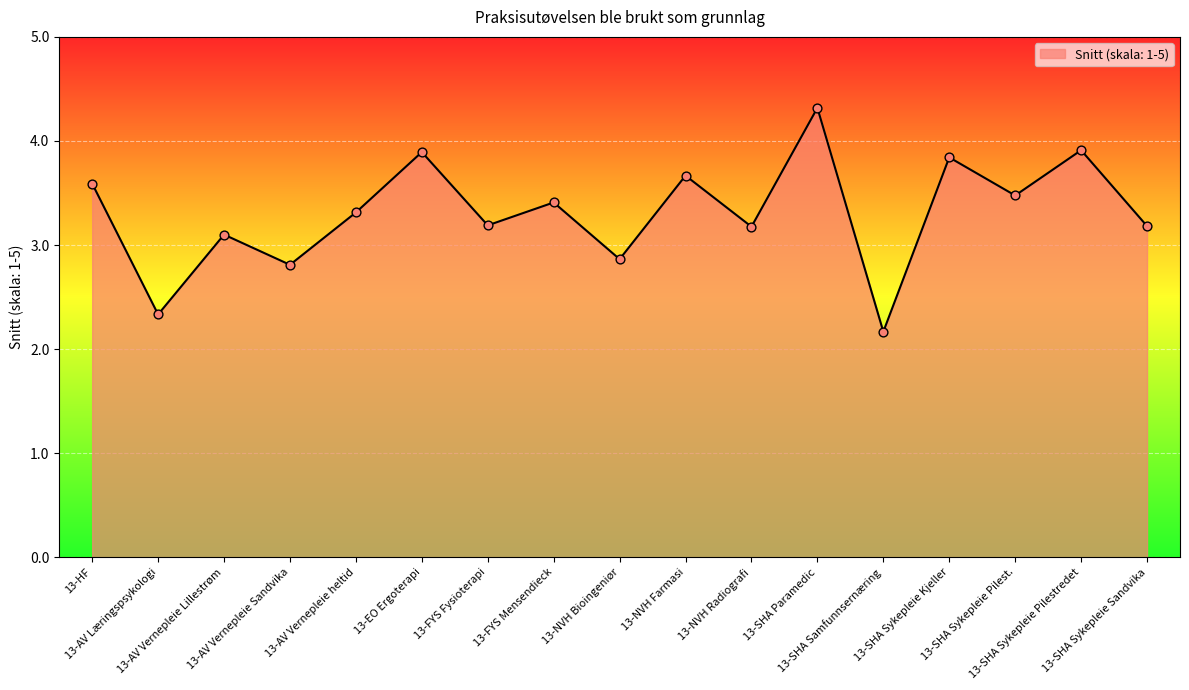

Approximately how many times larger is the value at 13-AV Vernepleie Lillestrøm compared to 13-SHA Sykepleie Kjeller?

0.8